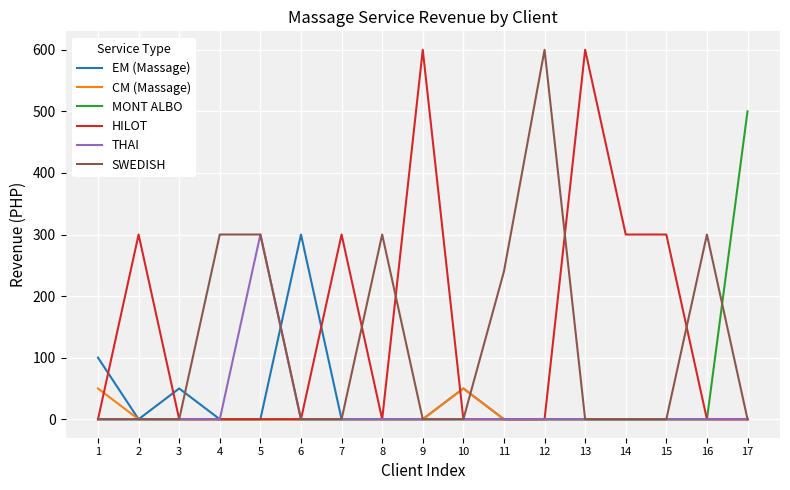

What is the greatest value displayed?

600